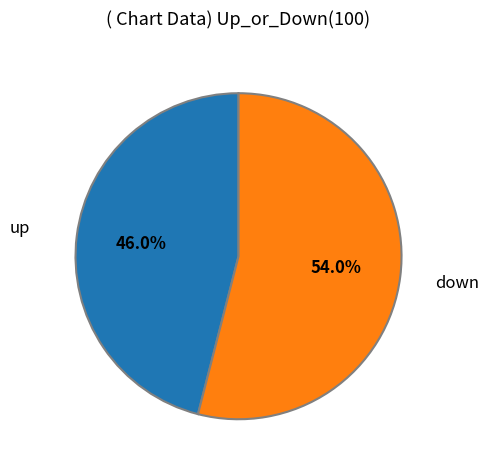

Is there a majority slice in this chart?

Yes